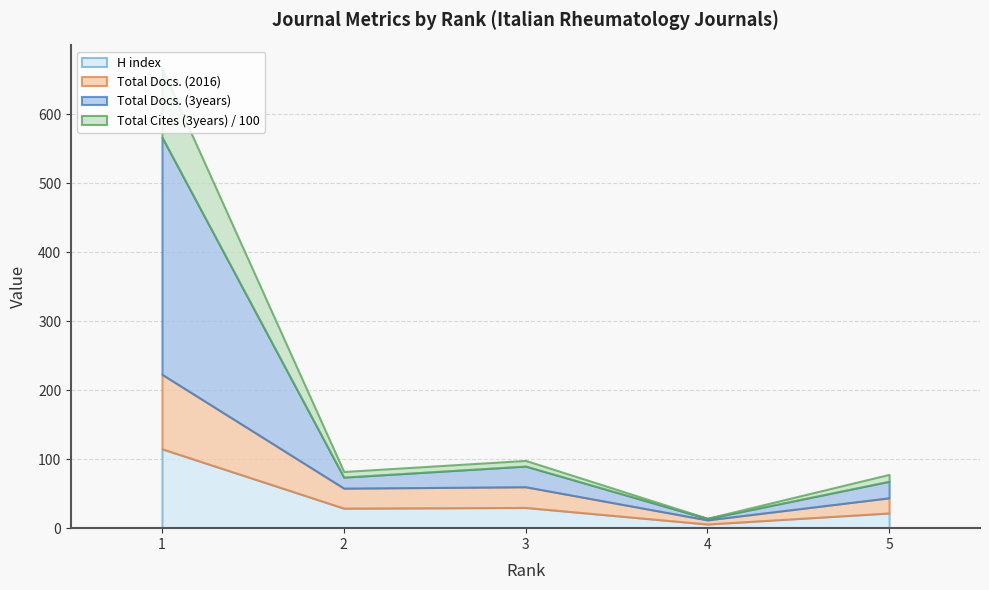

Which category has the highest value across all series?

1